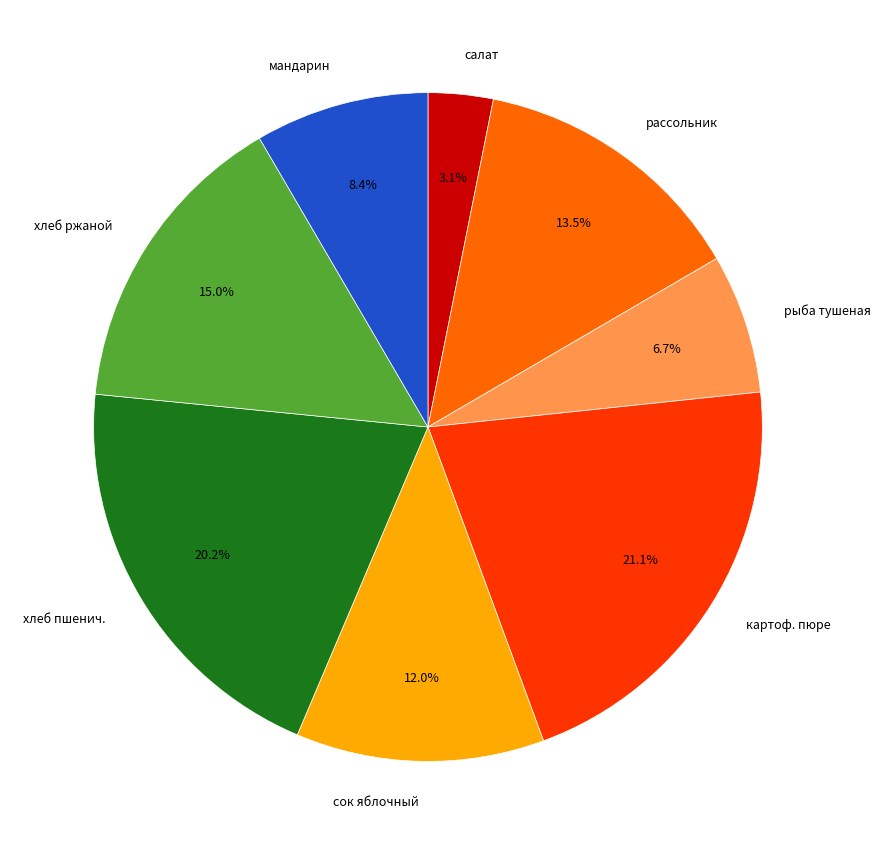

Which has a higher value, сок яблочный or рассольник?

рассольник